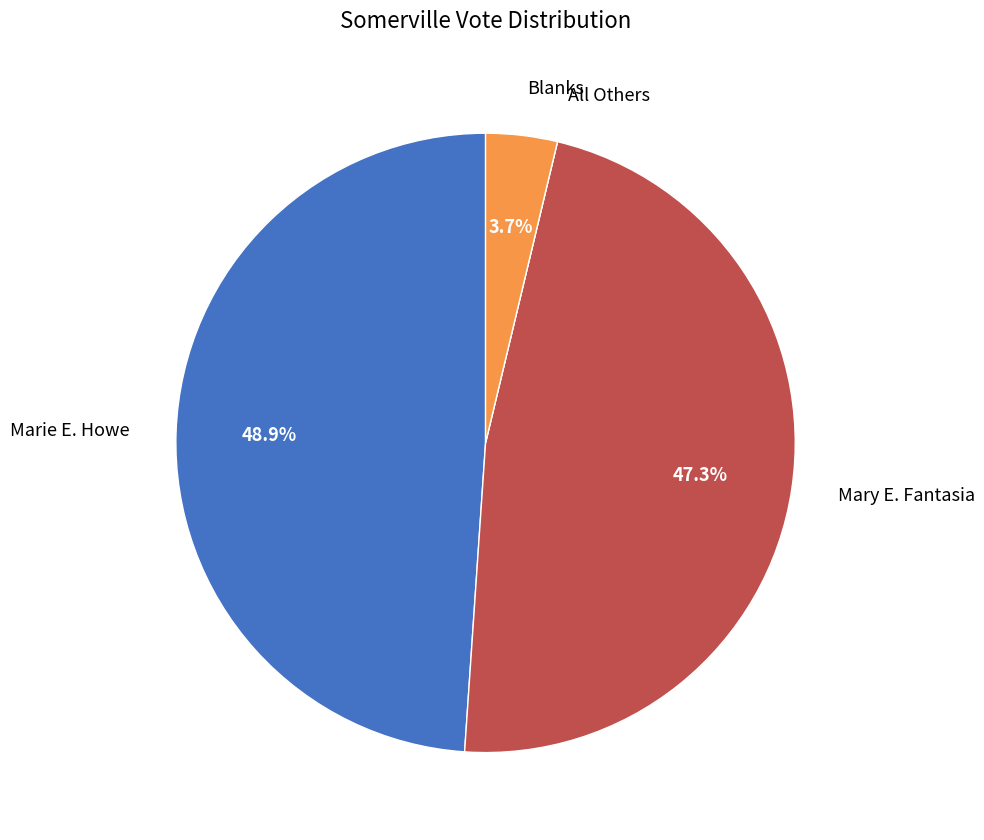

Is there any slice that represents more than half of the pie?

No